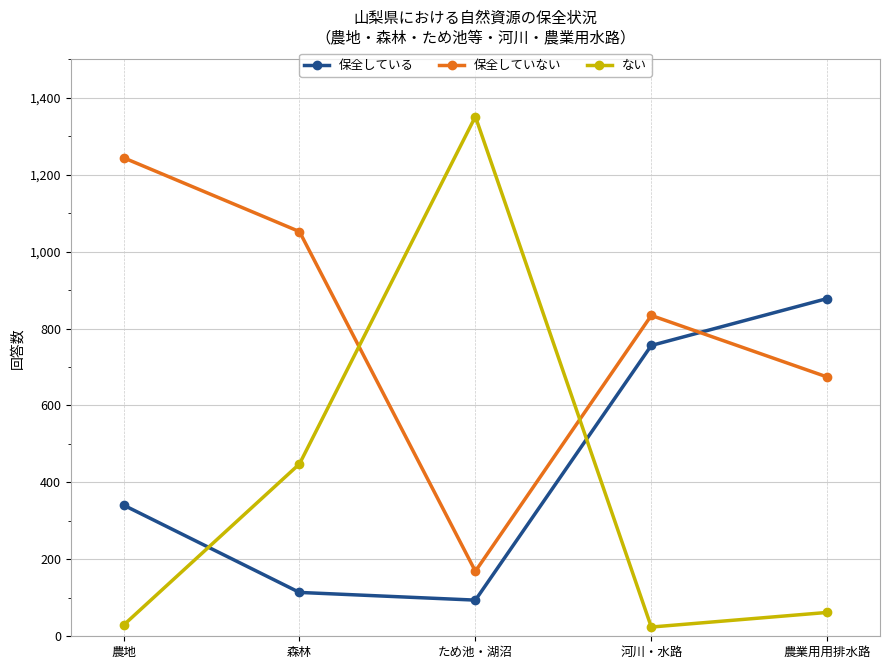

Which series has the largest total across all categories?

保全していない